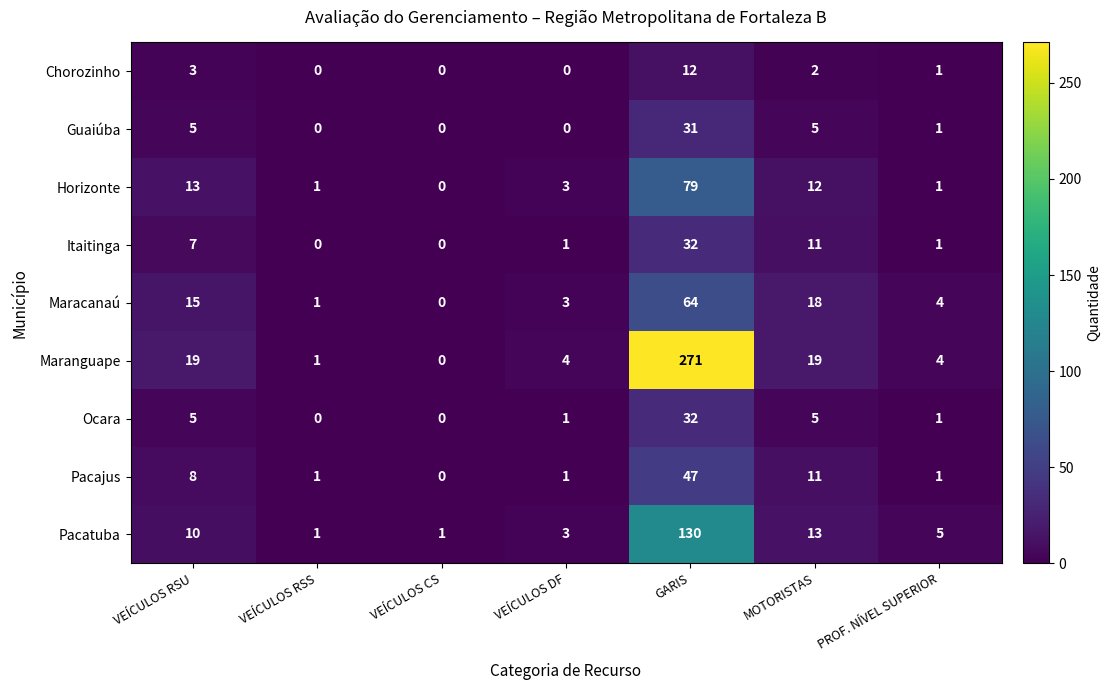

How many values in the Pacatuba series are below 5?

3